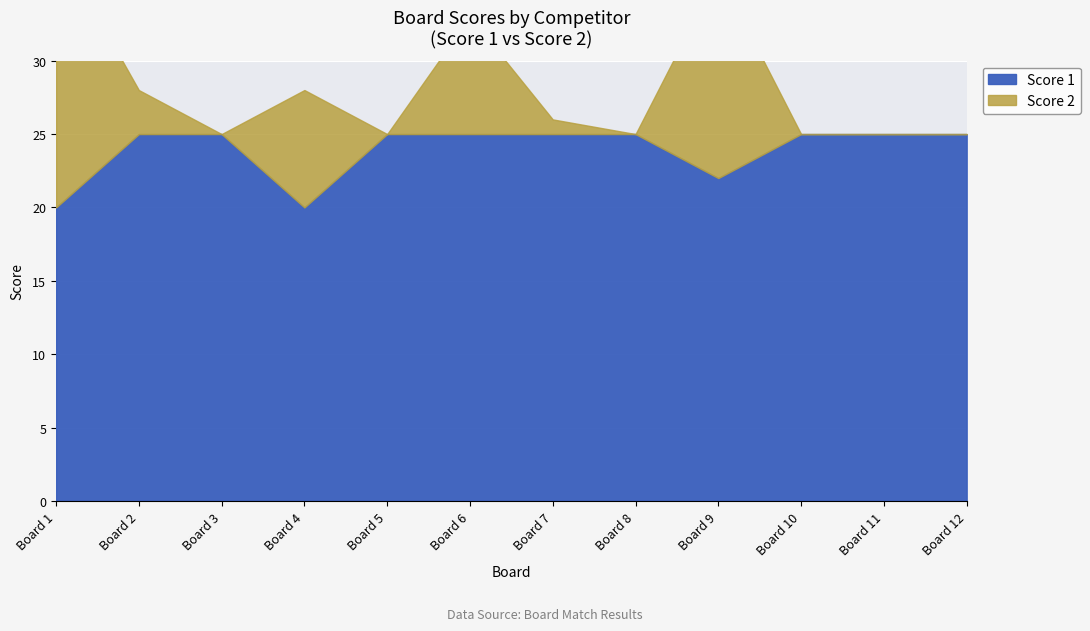

What is the value of the Score 1 point at the 1st from the left?

20